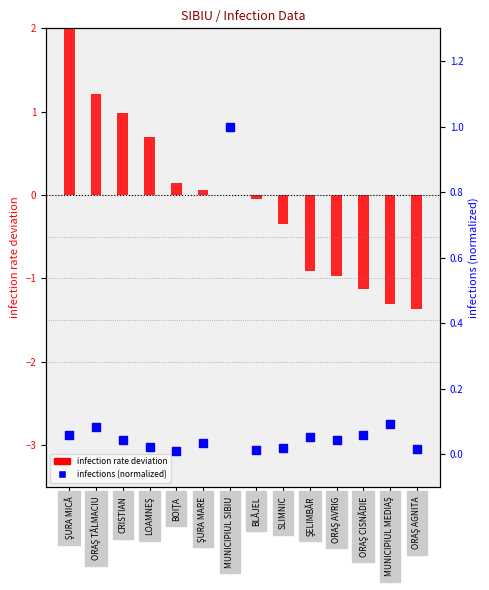

At how many categories does at least one series exceed 2?

1